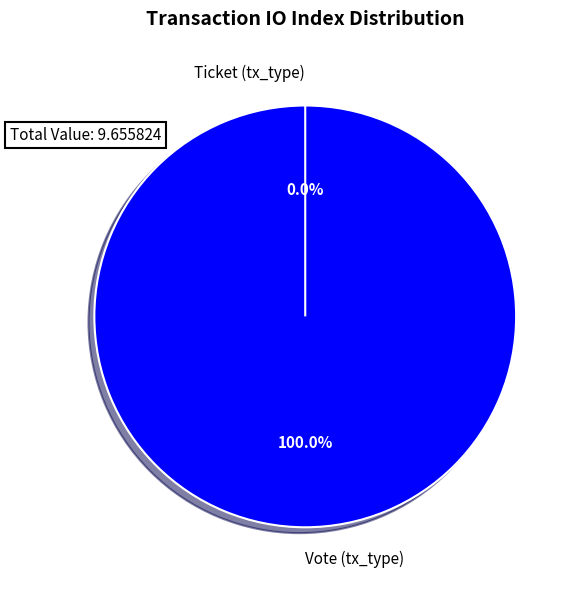

To the nearest percent, what is the difference between the Vote (tx_type) and Ticket (tx_type) slice percentages?

100%